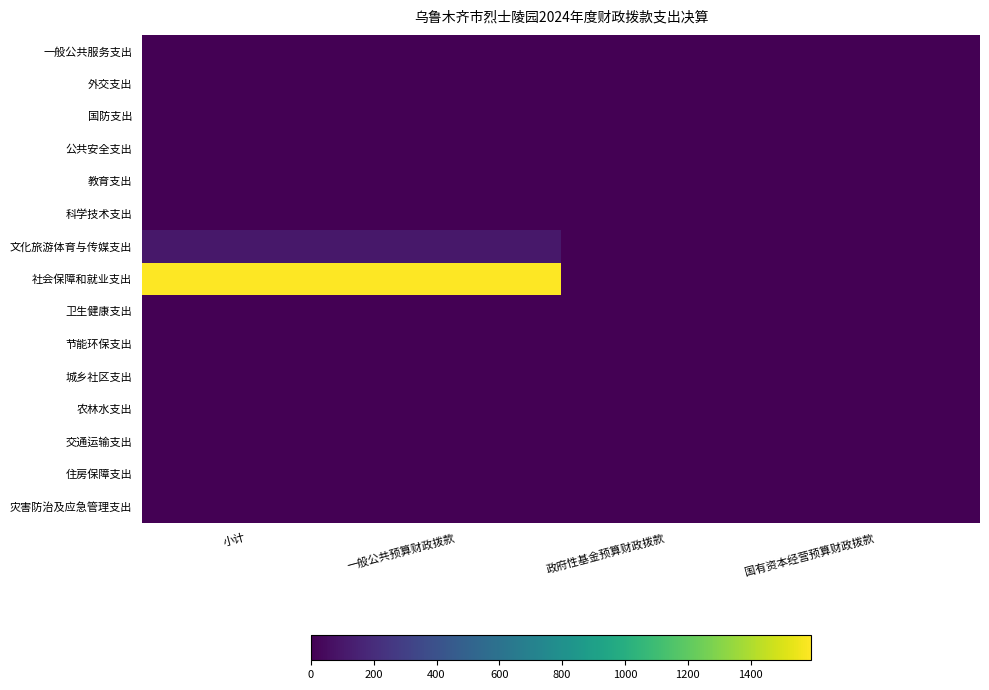

Which has a higher value, 一般公共预算财政拨款 or 政府性基金预算财政拨款?

一般公共预算财政拨款